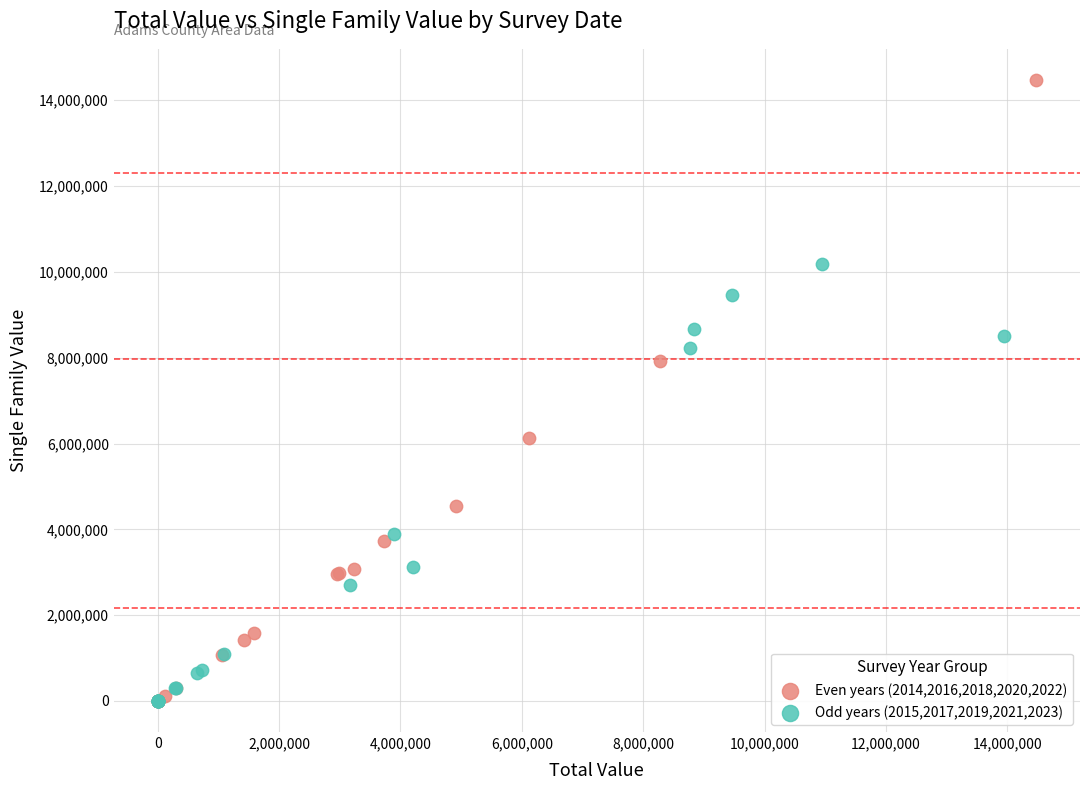

Which series has the widest spread of Y values?

Even years (2014,2016,2018,2020,2022)